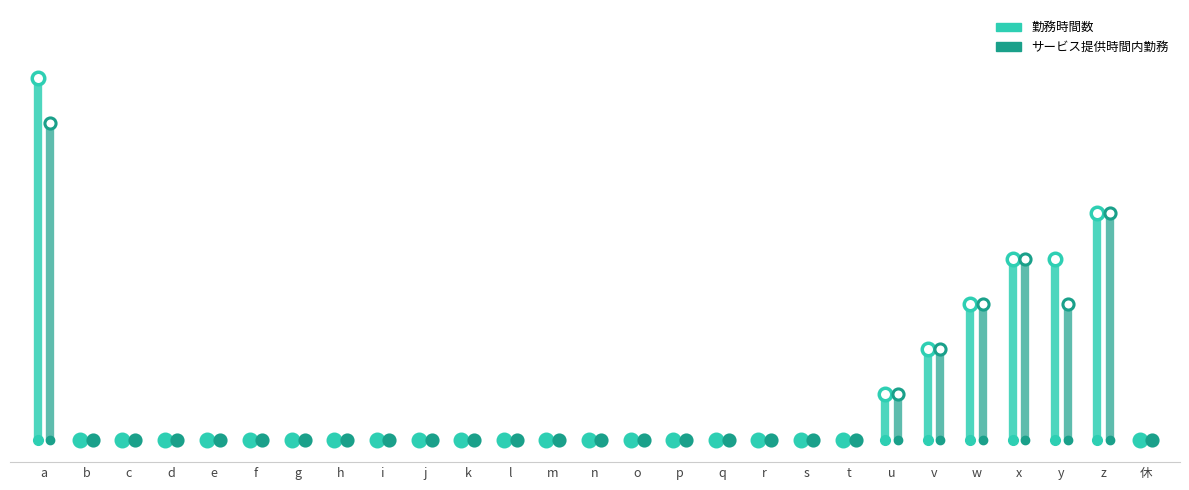

Which series changed the most between k and r?

勤務時間数